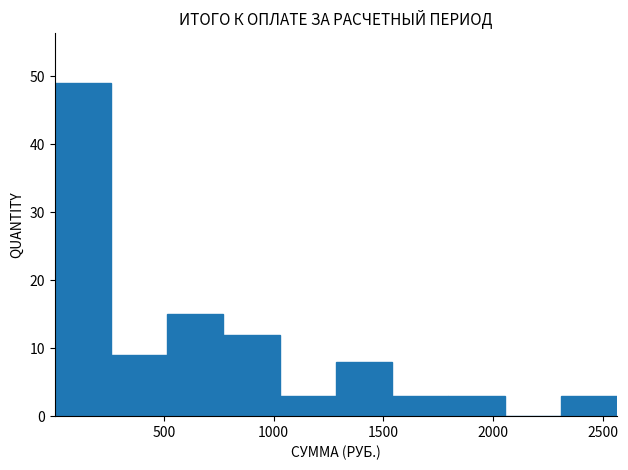

What is the height of the bar covering 1050 to 1300 on the x-axis? Neither the bar edges nor the heights are printed on the chart, so give them approximately, as read against the axes.

3